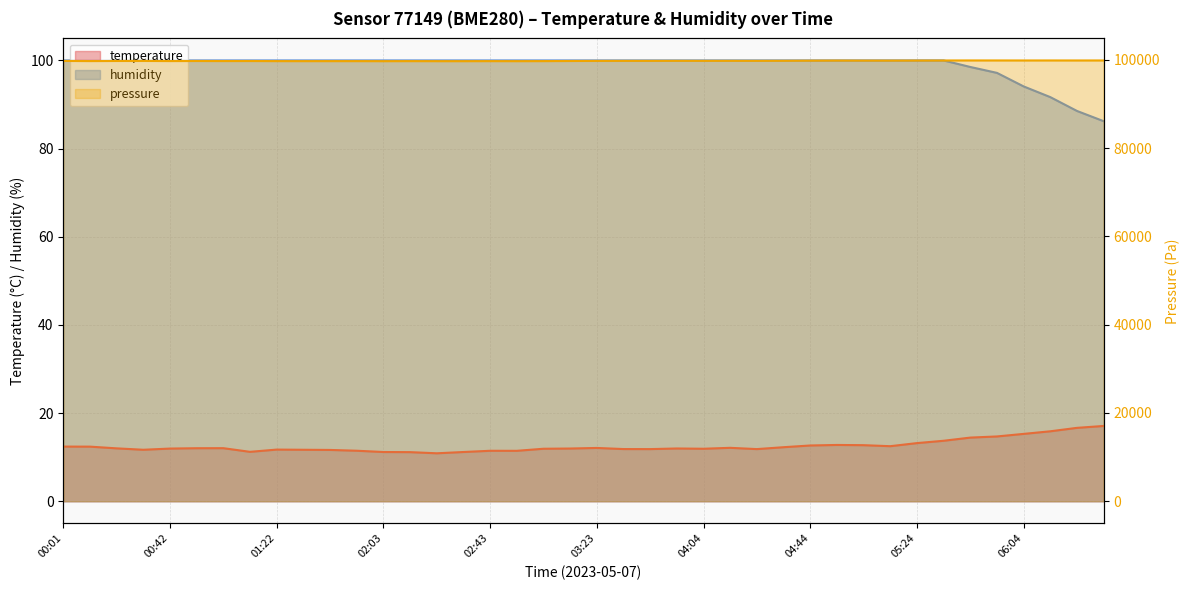

What value does the temperature series have at 06:04?

15.3